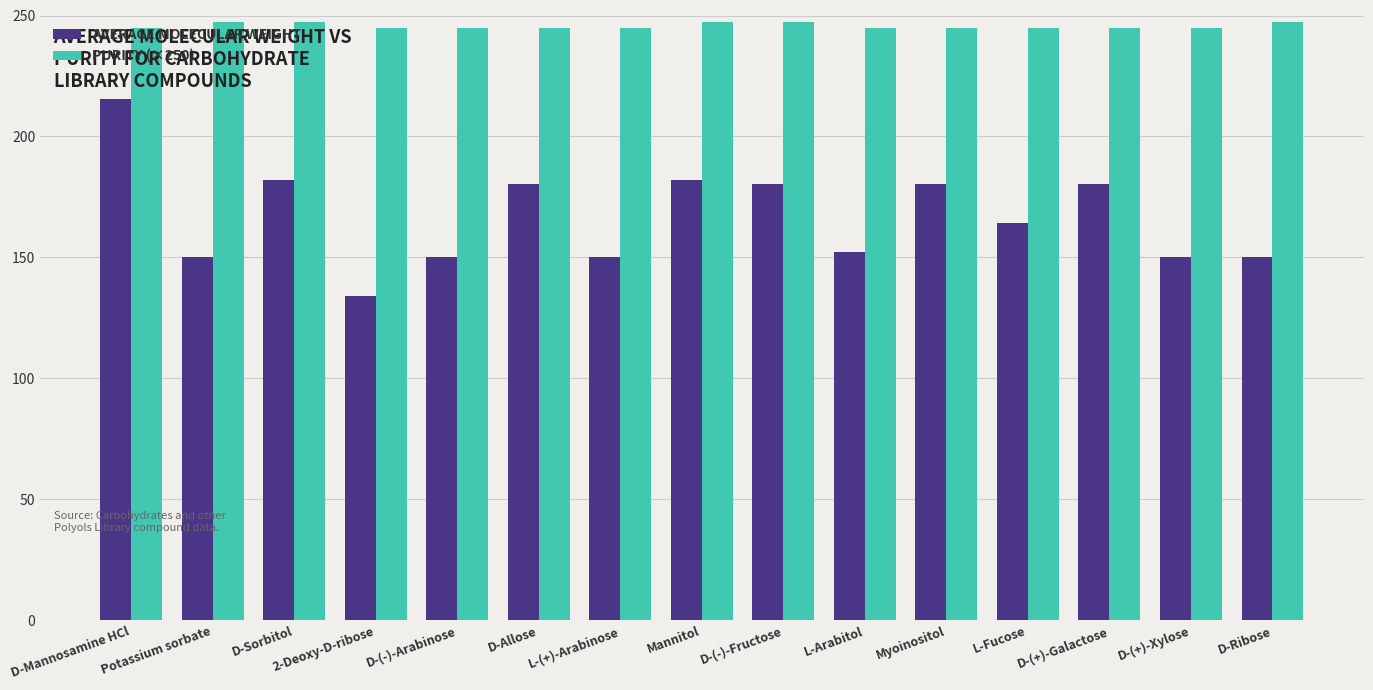

What is the sum of the AVERAGE MOLECULAR WEIGHT values at Myoinositol and D-Sorbitol?

362.3